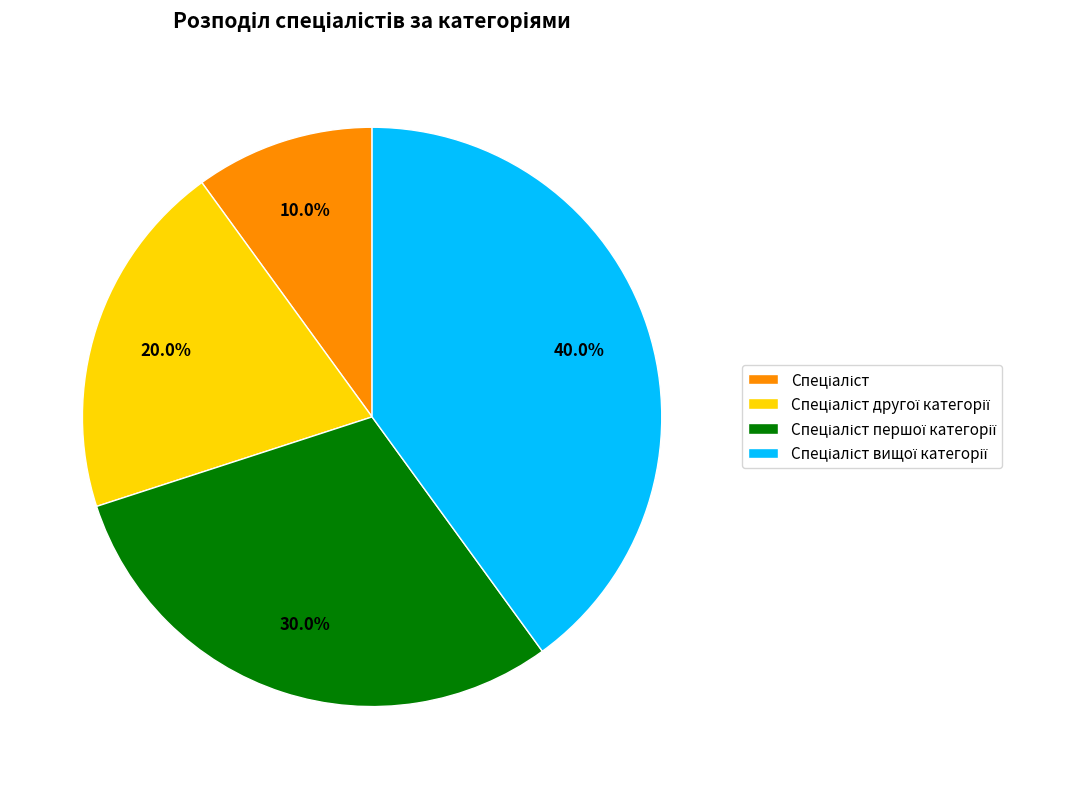

Is there a majority slice in this chart?

No